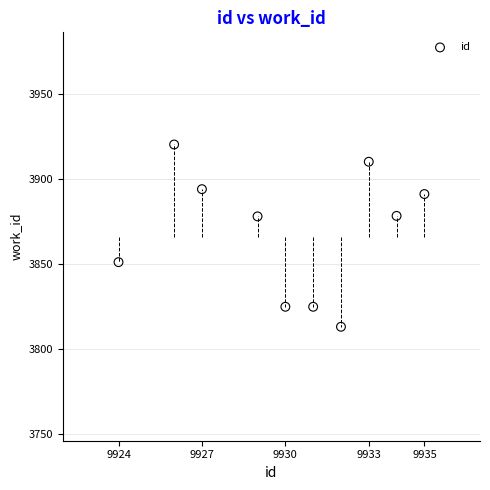

What is the range of X values (max minus min)?

11.0